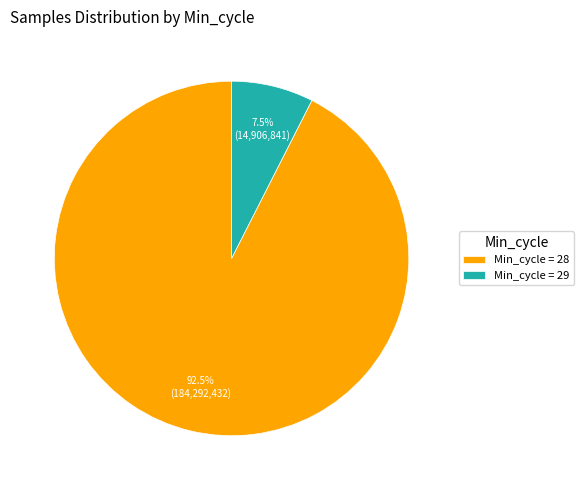

Which slice is the largest?

Min_cycle = 28